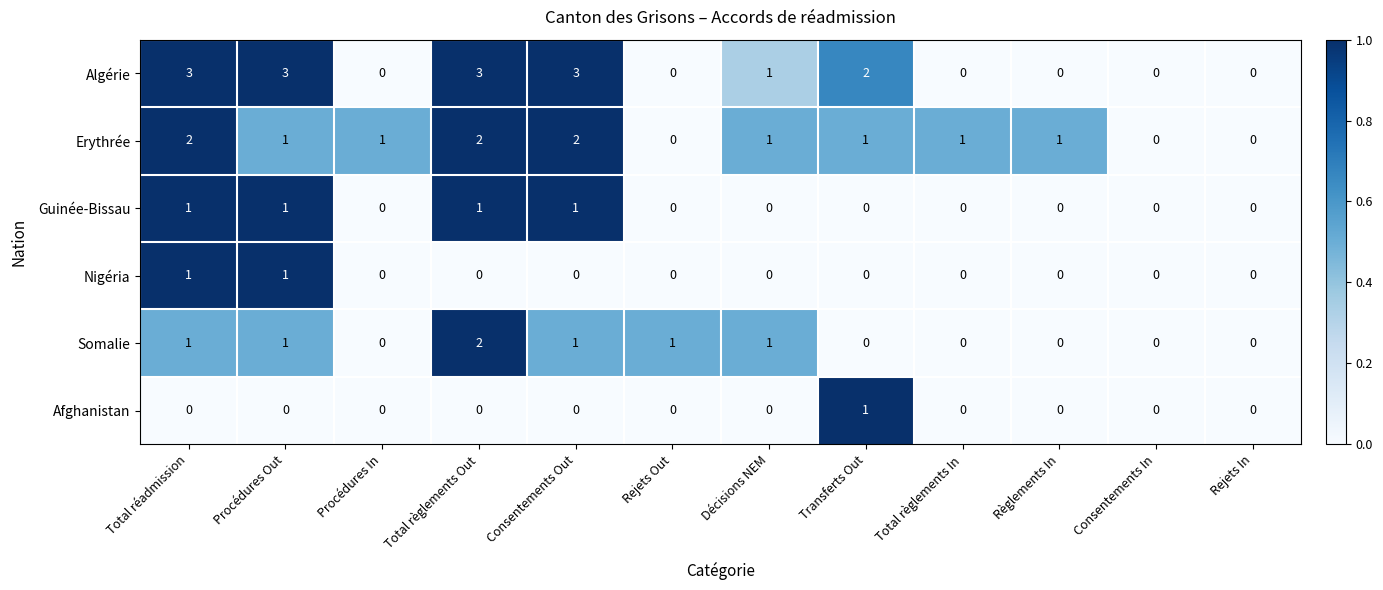

What is the total value across all series at Consentements Out?

7